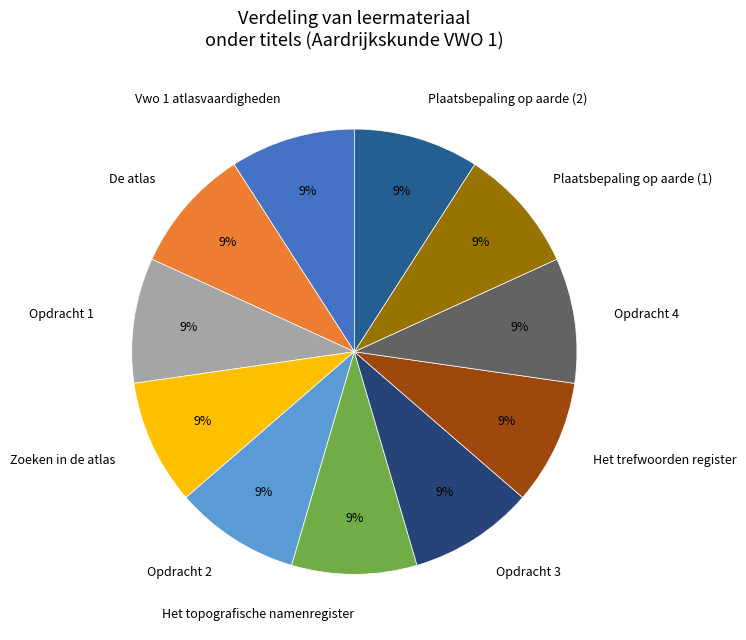

To the nearest percent, what is the combined percentage of Plaatsbepaling op aarde (1) and Opdracht 1?

18%